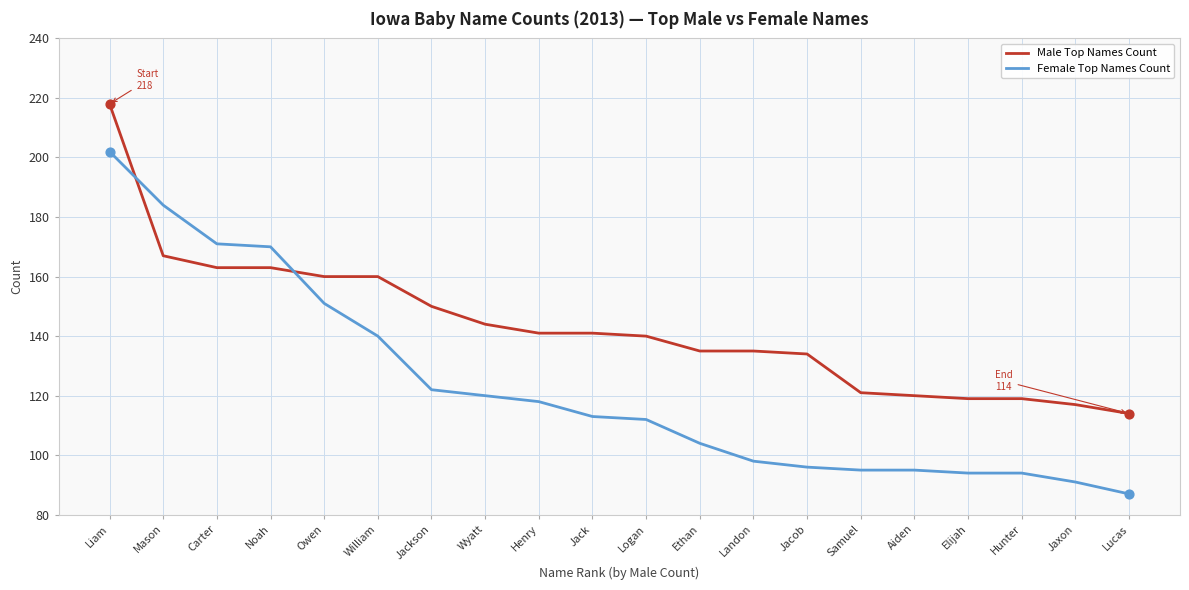

Between Liam and Owen, which series saw the biggest shift?

Male Top Names Count